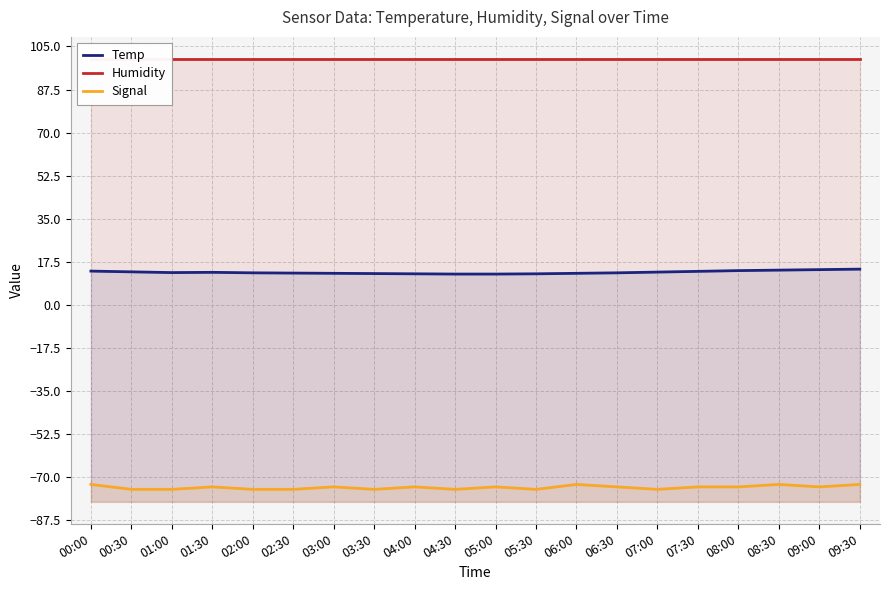

Reading left to right, transcribe all the data shown in this chart.

Temp: 13.7	13.4	13.1	13.2	13.0	12.9	12.8	12.7	12.6	12.5	12.5	12.6	12.8	13.0	13.3	13.6	13.9	14.1	14.3	14.5
Humidity: 99.9	99.9	99.9	99.9	99.9	99.9	99.9	99.9	99.9	99.9	99.9	99.9	99.9	99.9	99.9	99.9	99.9	99.9	99.9	99.9
Signal: -73.0	-75.0	-75.0	-74.0	-75.0	-75.0	-74.0	-75.0	-74.0	-75.0	-74.0	-75.0	-73.0	-74.0	-75.0	-74.0	-74.0	-73.0	-74.0	-73.0